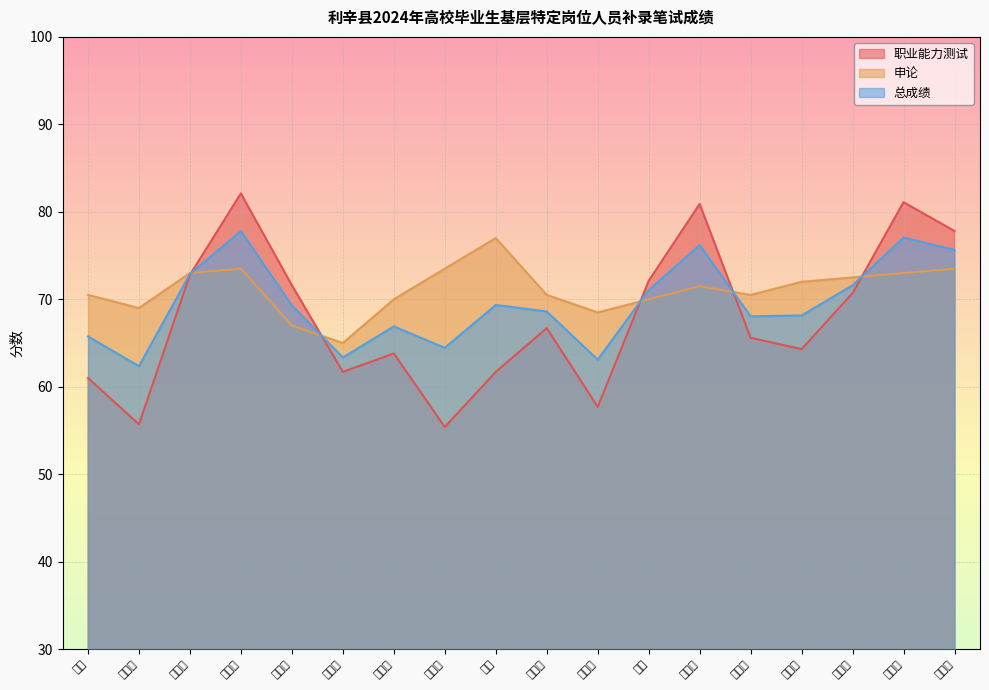

What is the value of the 申论 point at the 9th from the left?

77.0